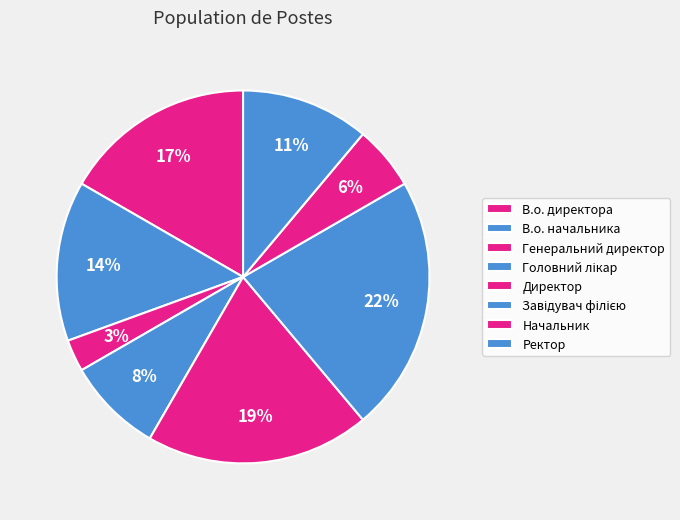

How many slices are in this pie chart?

8